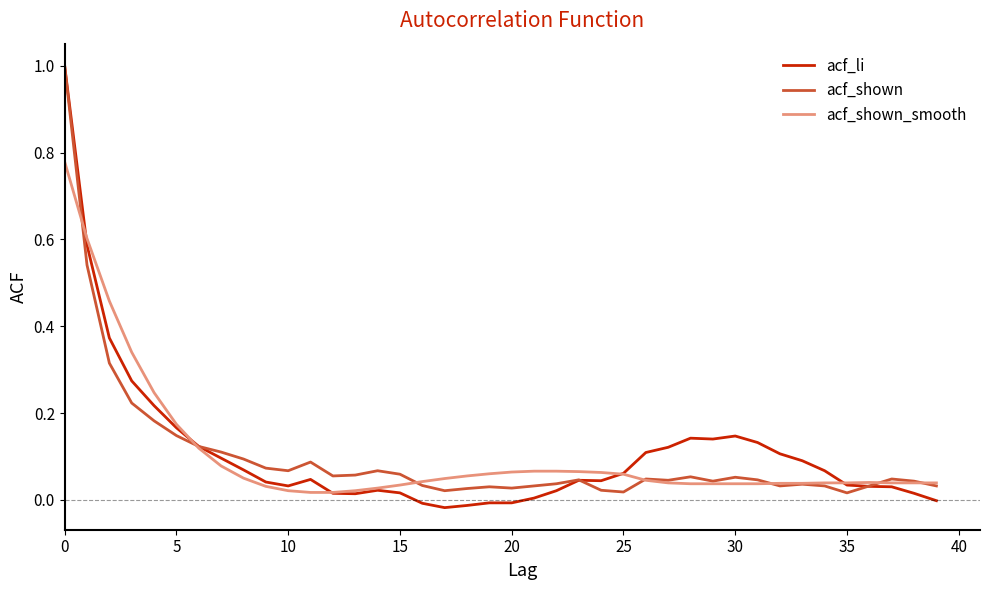

What is the greatest value displayed?

1.0